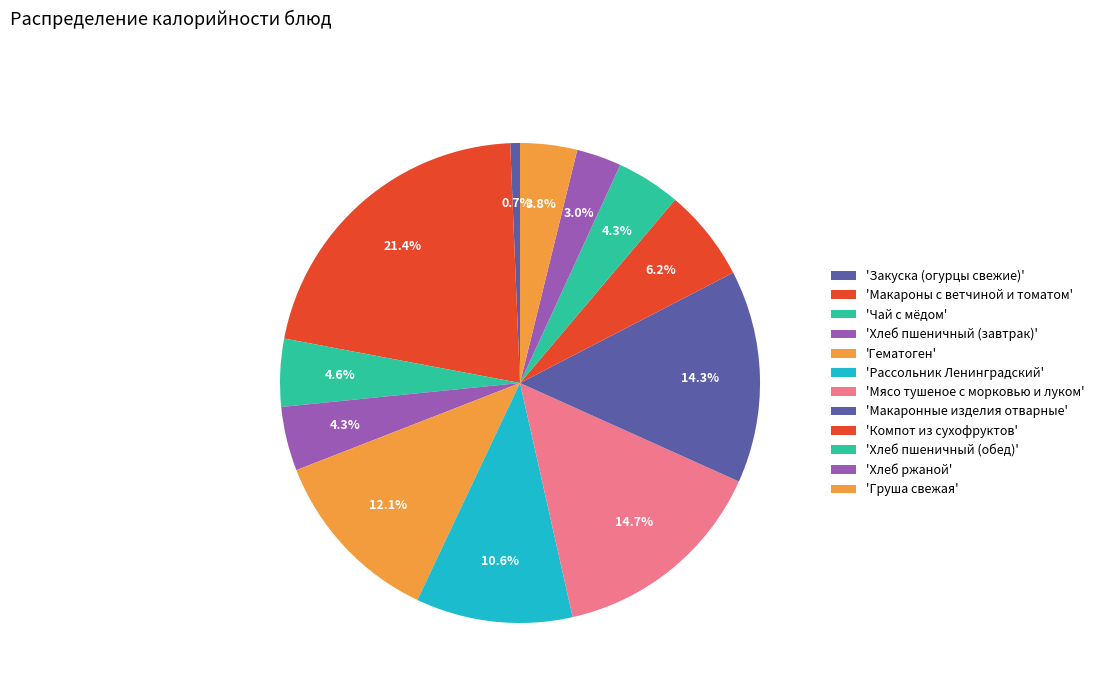

How many slices are in this pie chart?

12